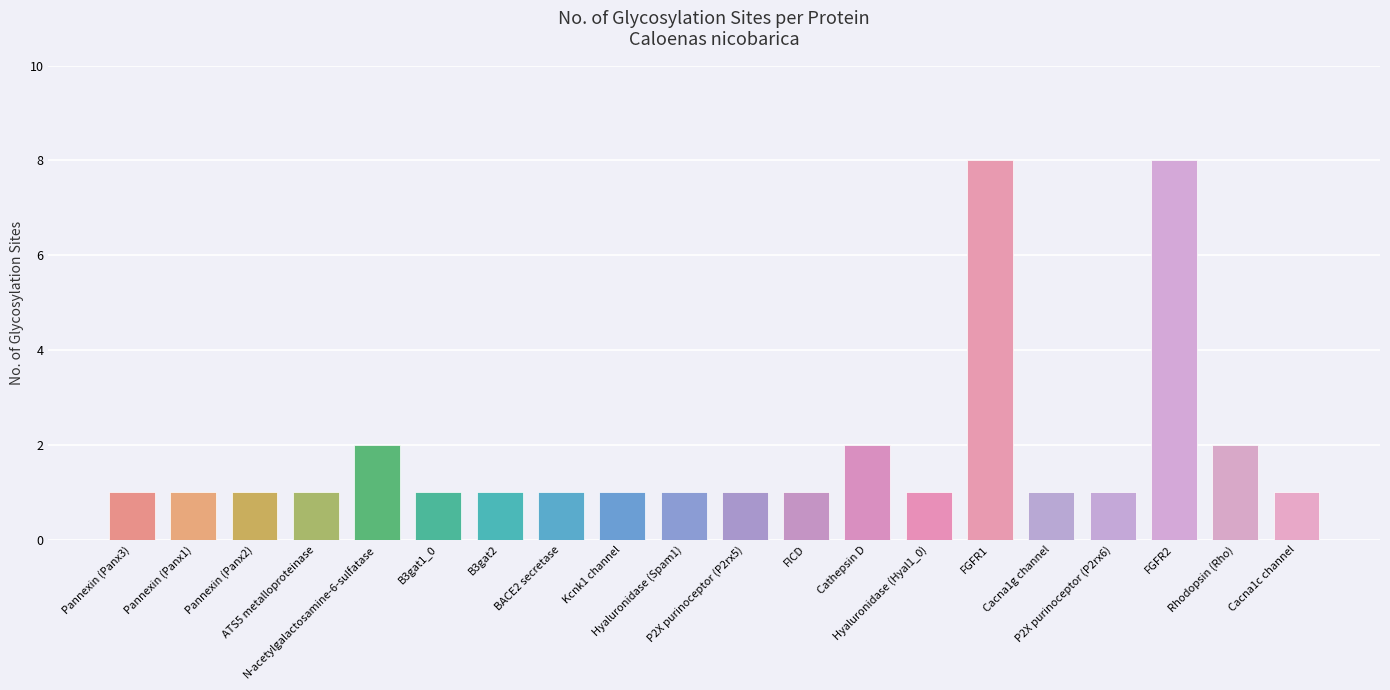

What is the difference between the maximum and minimum values?

7